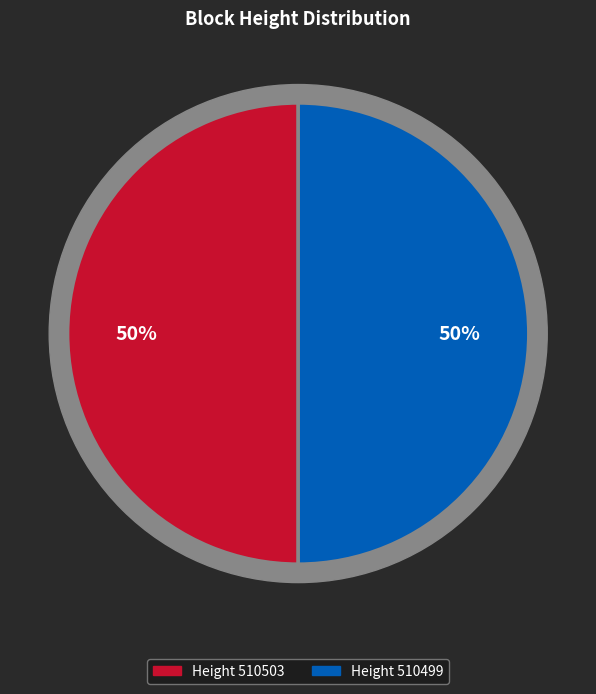

True or false: 510499 accounts for 60% of the total.

False